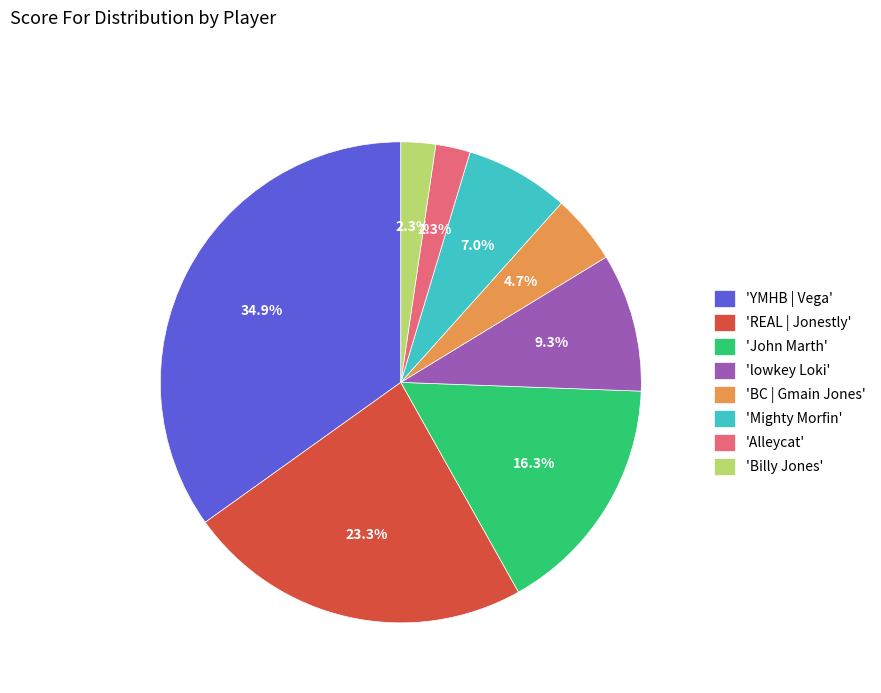

Which slice is the largest?

'YMHB | Vega'